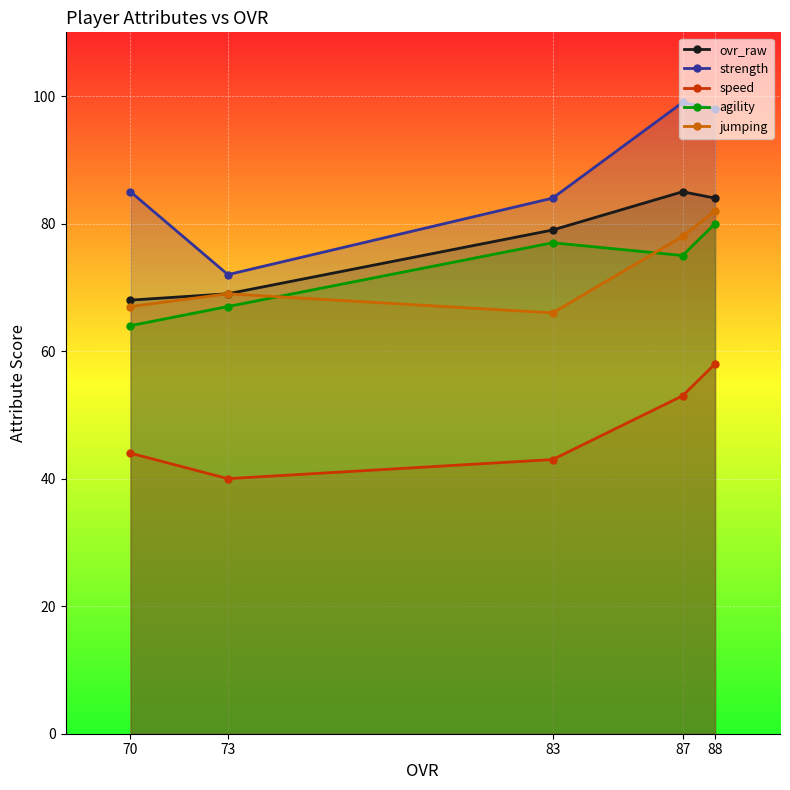

True or false: ovr_raw and speed intersect in this chart.

False